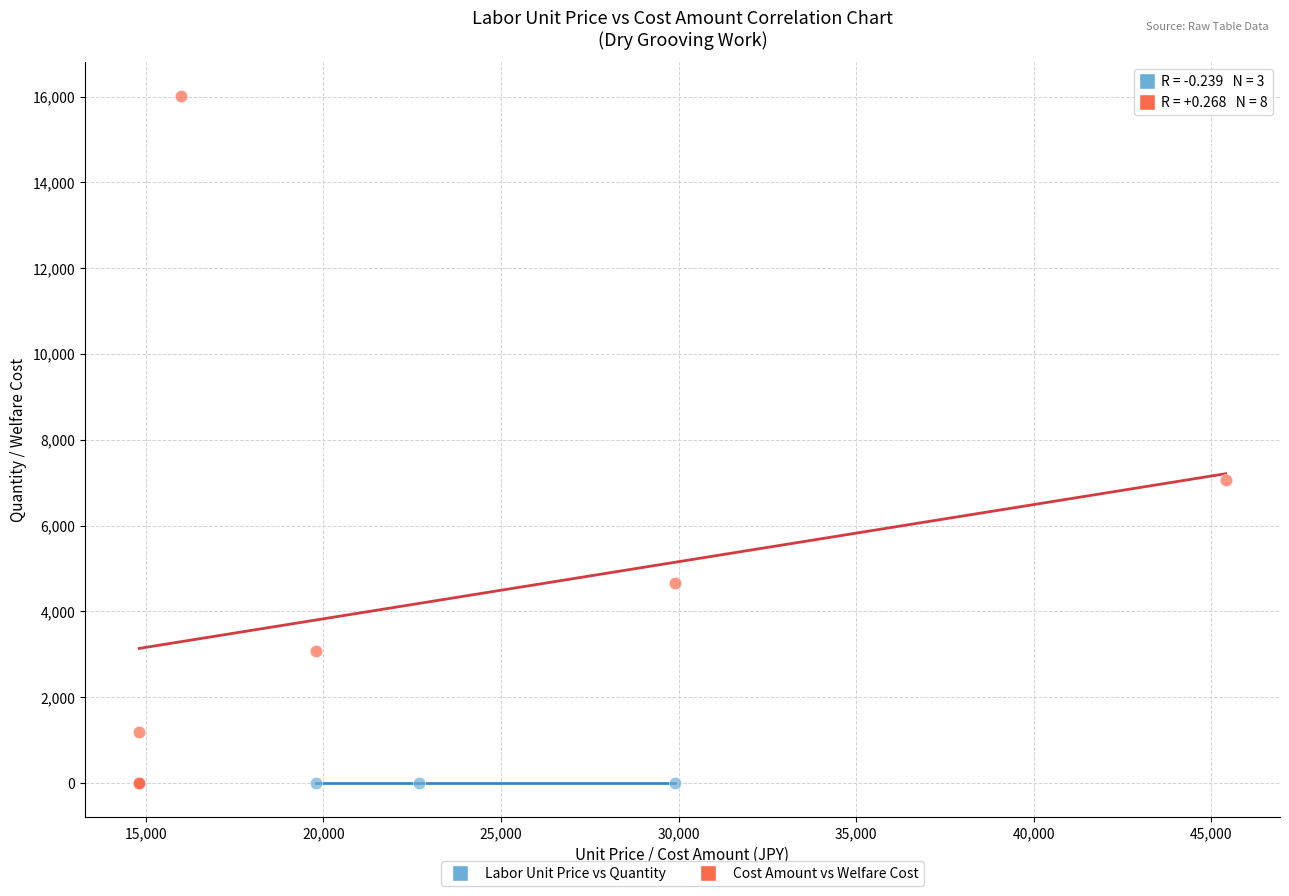

What are all the series names shown in the legend?

Labor Unit Price vs Quantity, Cost Amount vs Welfare Cost